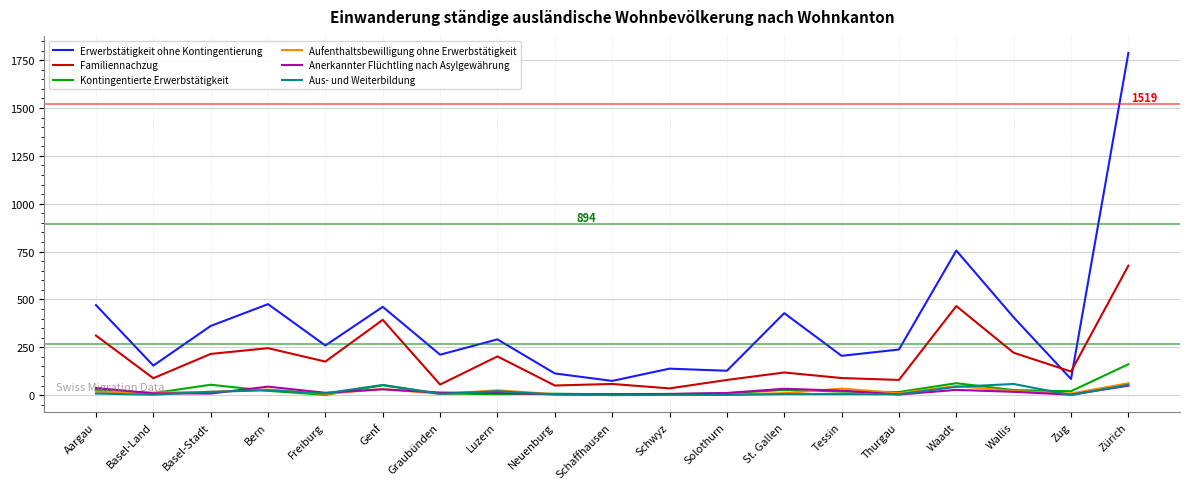

What is the difference between the Erwerbstätigkeit ohne Kontingentierung values at Graubünden and Genf?

250